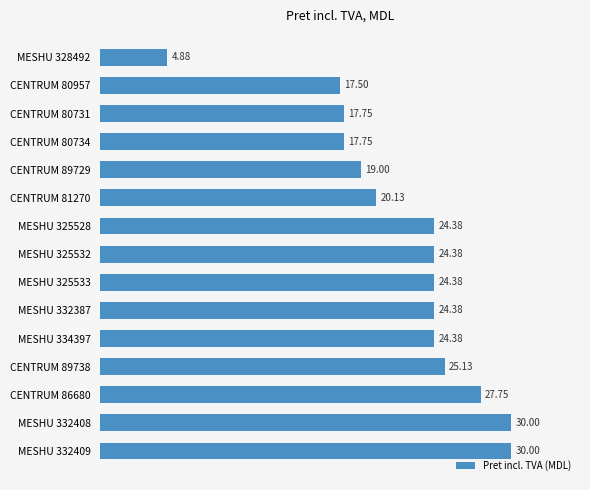

Which has a higher value, MESHU 332409 or MESHU 332387?

MESHU 332409